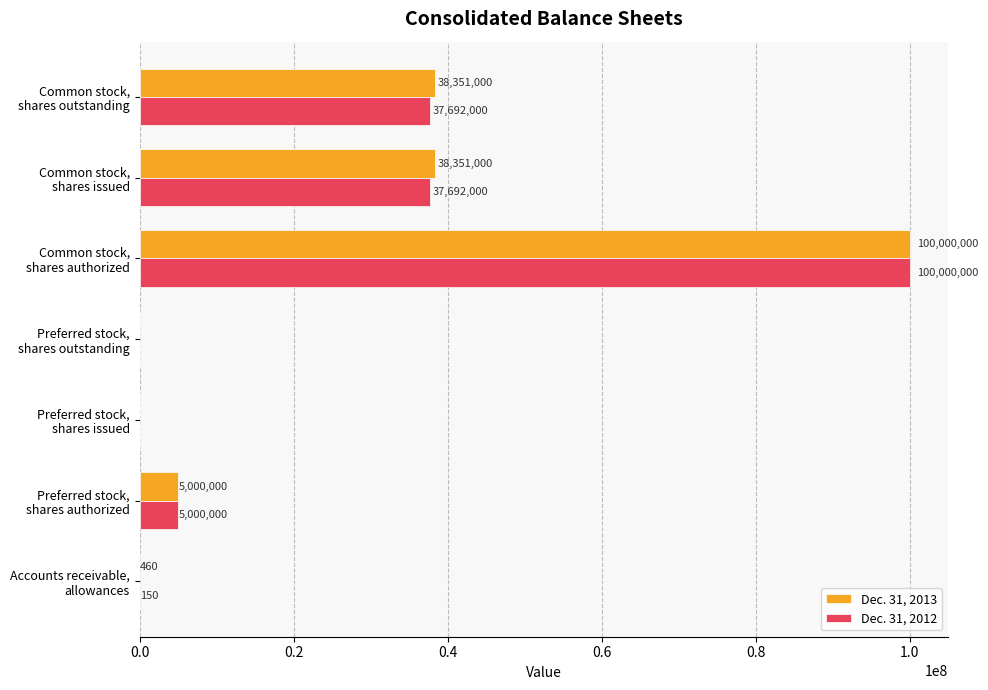

At which category is the sum across all series the highest?

Common stock,
shares authorized